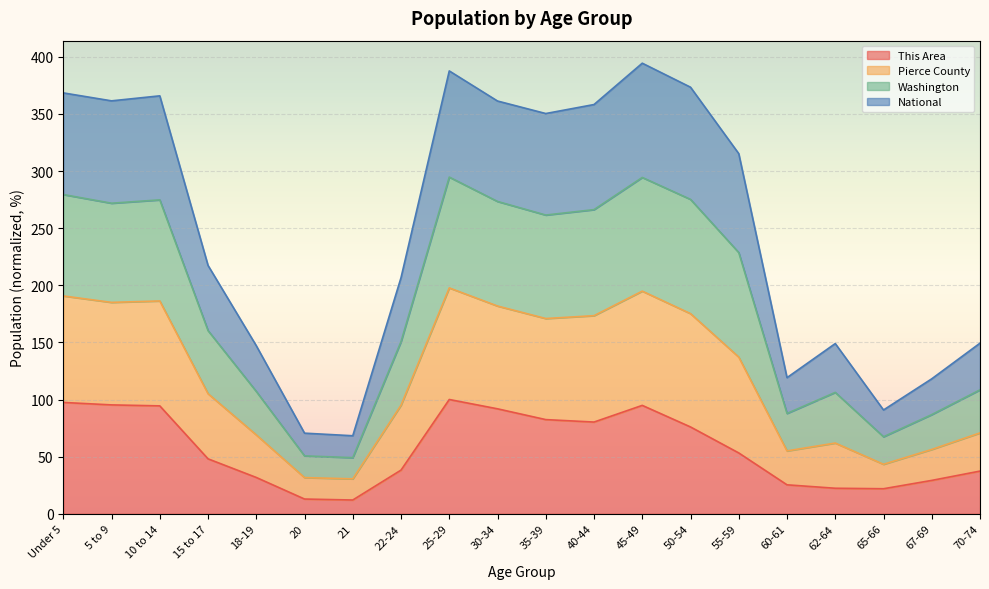

Which has a higher value, 50-54 or 25-29?

25-29